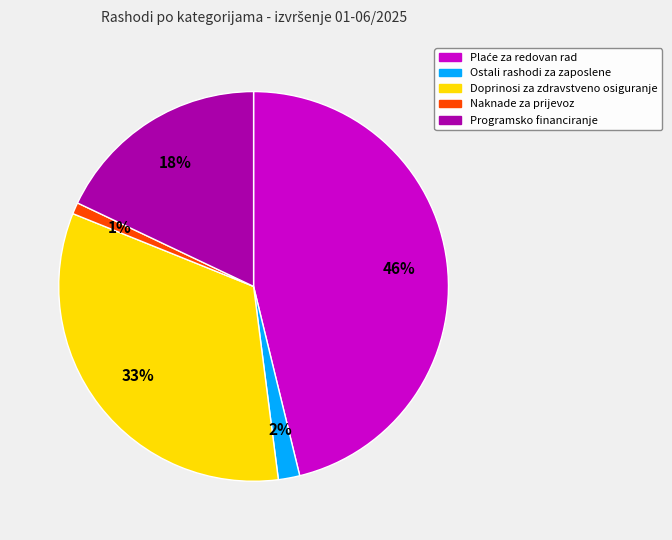

To the nearest percent, what portion does Naknade za prijevoz represent?

1%